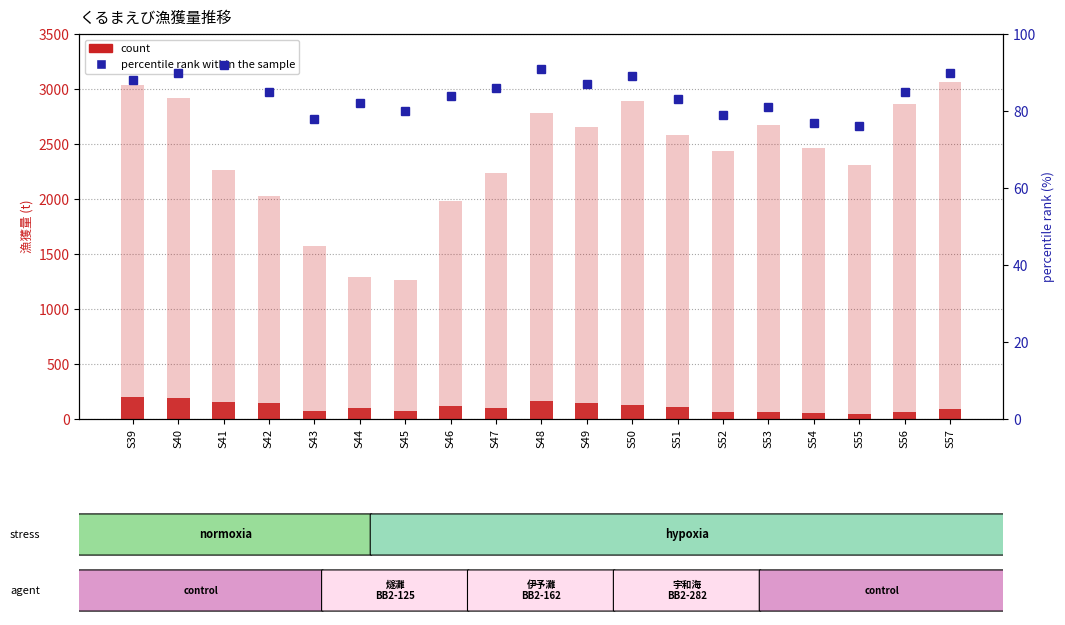

Which series has the widest spread of values?

全国計(漁獲量)